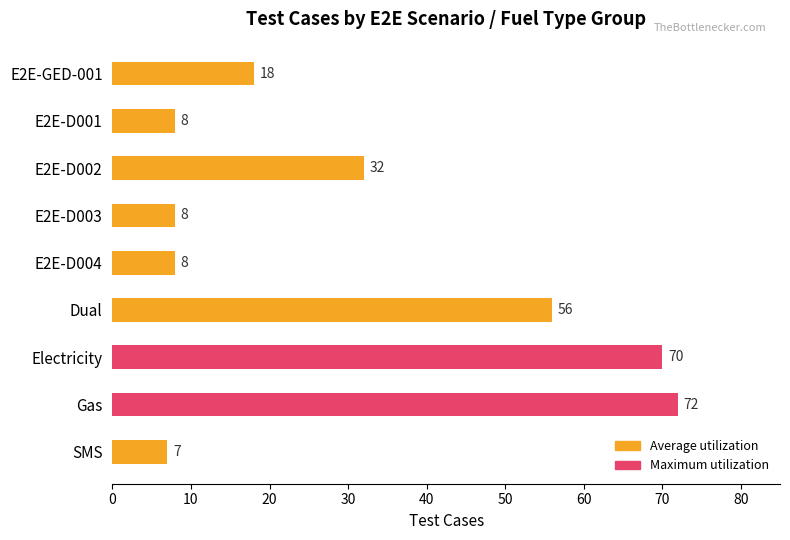

At which label is the value closest to 39?

E2E-D002